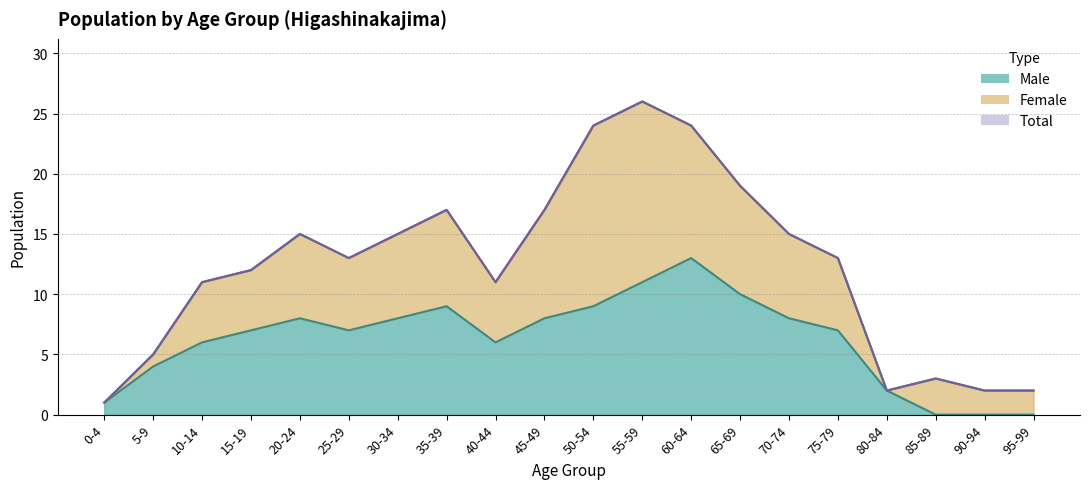

What is the label of the 15th point from the right?

25-29